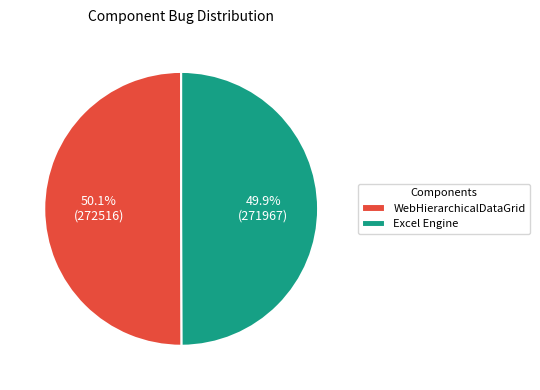

Approximately how many times larger is the value at WebHierarchicalDataGrid compared to Excel Engine?

1.0